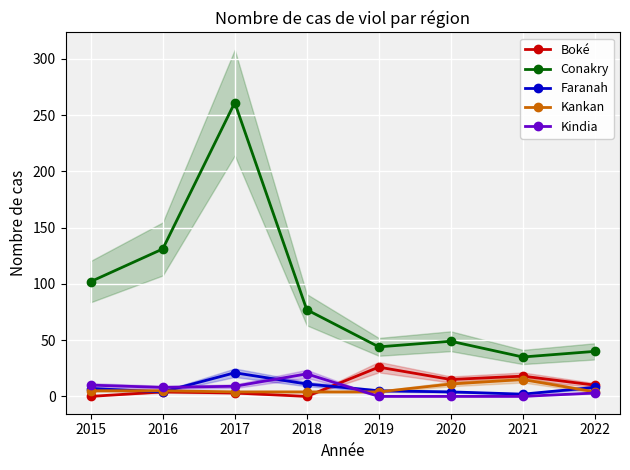

At which label does Boké reach its peak?

2019